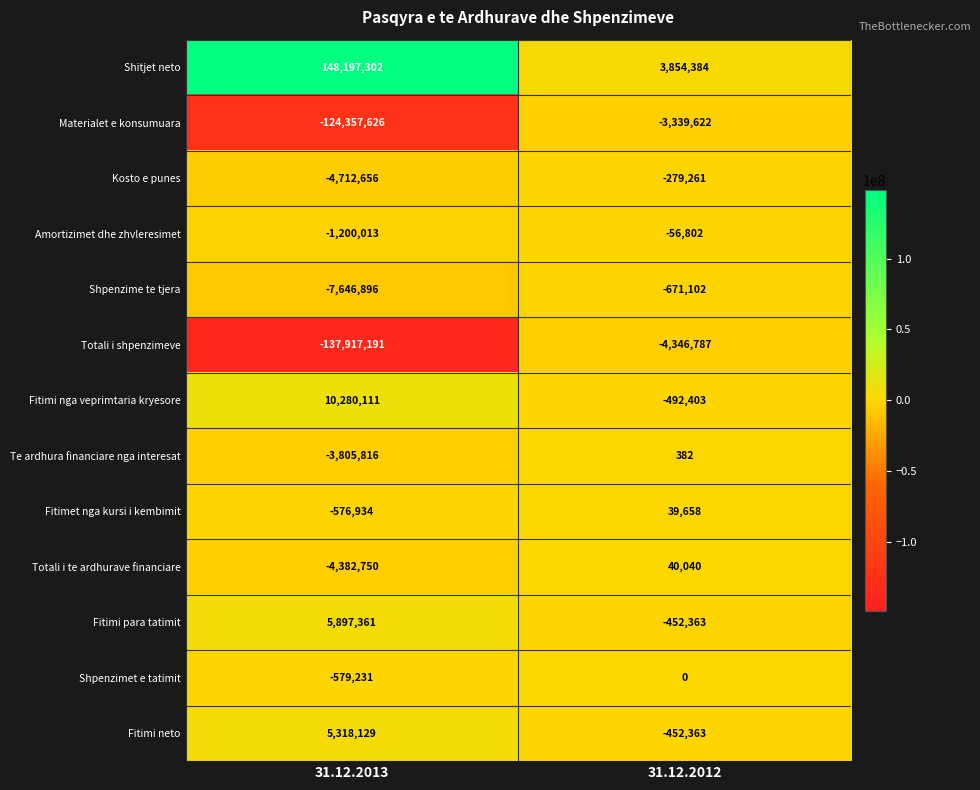

The Fitimi nga veprimtaria kryesore series shows 10280111 at 31.12.2013. True or false?

True